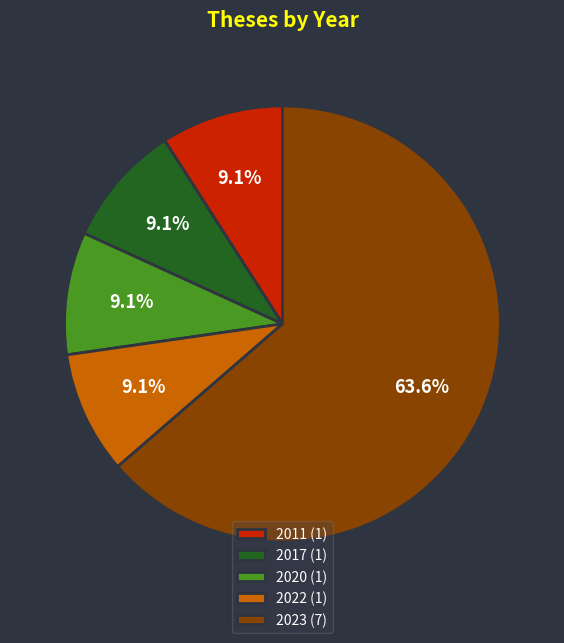

Between 2020 (1) and 2023 (7), which is larger?

2023 (7)